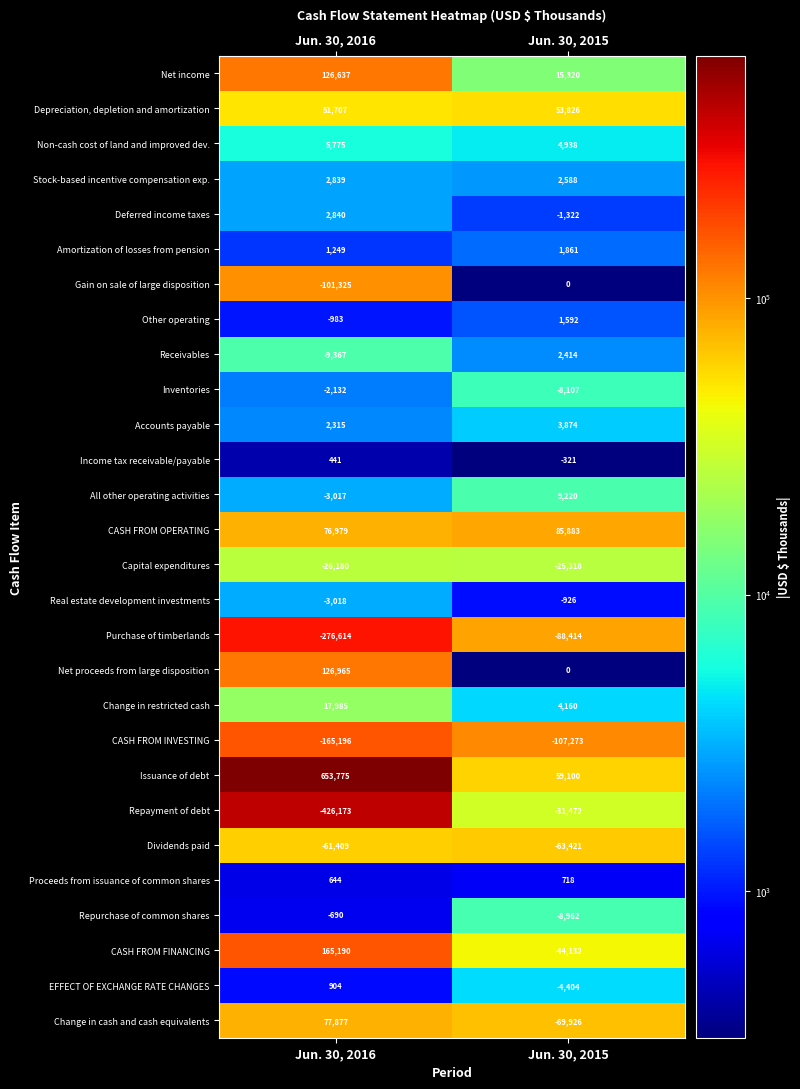

The value of CASH FROM FINANCING at Jun. 30, 2015 is -74977. True or false?

False